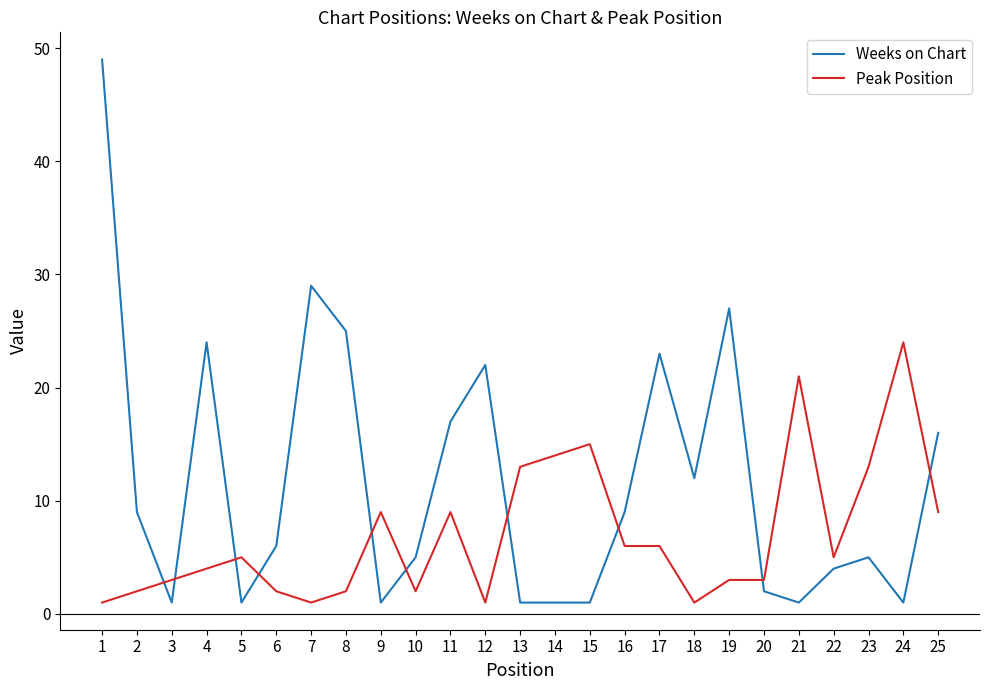

Between 11 and 18, which series saw the biggest shift?

Peak Position